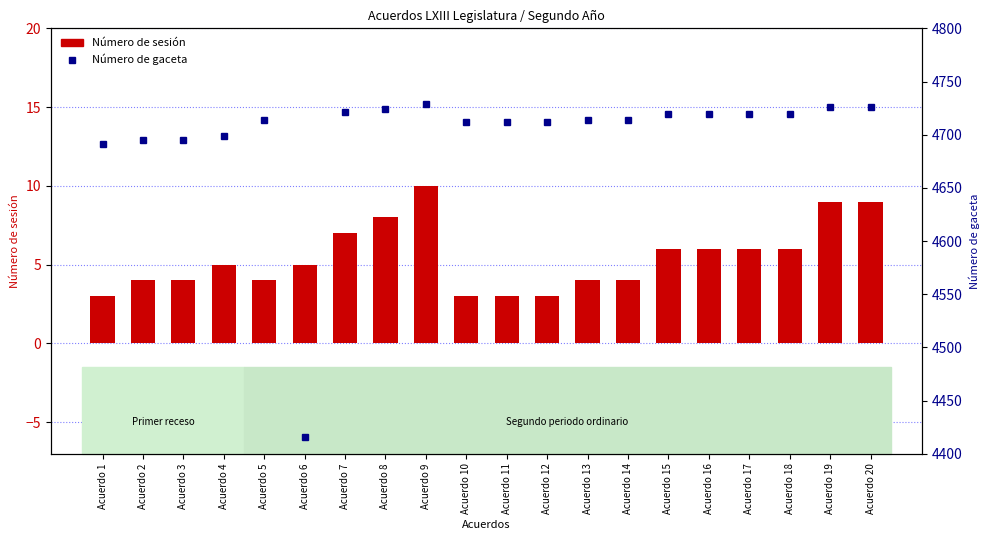

List the labels in order of Número de gaceta value, smallest first.

Acuerdo 6, Acuerdo 1, Acuerdo 2, Acuerdo 3, Acuerdo 4, Acuerdo 10, Acuerdo 11, Acuerdo 12, Acuerdo 5, Acuerdo 13, Acuerdo 14, Acuerdo 15, Acuerdo 16, Acuerdo 17, Acuerdo 18, Acuerdo 7, Acuerdo 8, Acuerdo 19, Acuerdo 20, Acuerdo 9